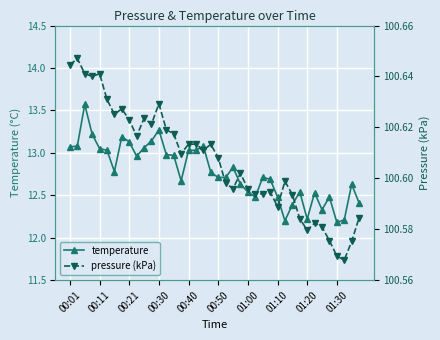

True or false: pressure (kPa) and temperature cross at least once.

False